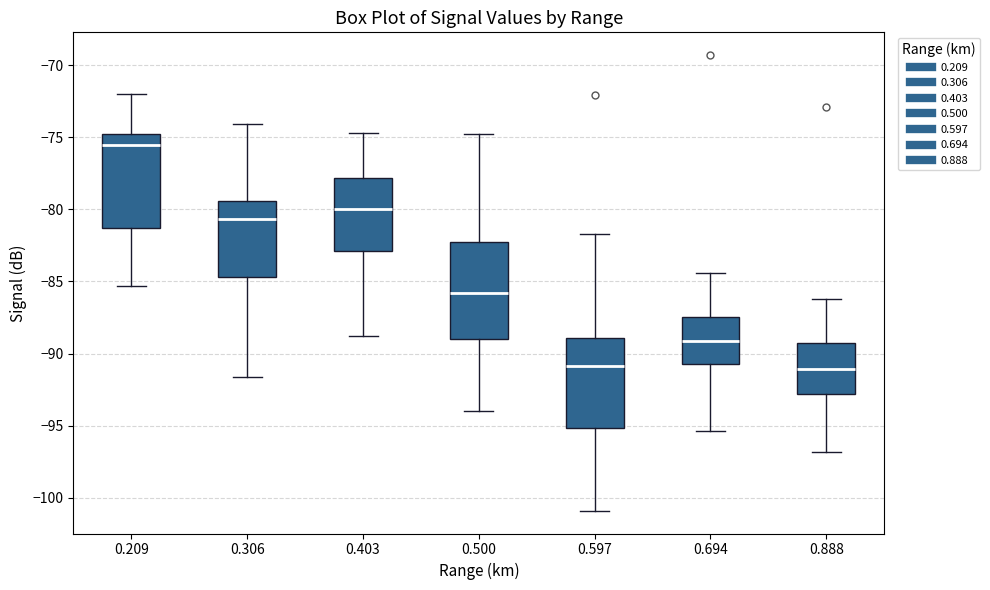

Reading left to right, read every box against the y-axis: the position of its median line, the range the box covers, and the ends of its whiskers. The values are not printed on the chart, so give them approximately, as read against the axis.

0.209: median -75.5, box -81.5 to -75.0, whiskers -85.5 to -72.0
0.306: median -80.5, box -84.5 to -79.5, whiskers -91.5 to -74.0
0.403: median -80.0, box -83.0 to -78.0, whiskers -89.0 to -74.5
0.500: median -86.0, box -89.0 to -82.0, whiskers -94.0 to -75.0
0.597: median -91.0, box -95.0 to -89.0, whiskers -101.0 to -81.5
0.694: median -89.0, box -90.5 to -87.5, whiskers -95.5 to -84.5
0.888: median -91.0, box -93.0 to -89.5, whiskers -97.0 to -86.0